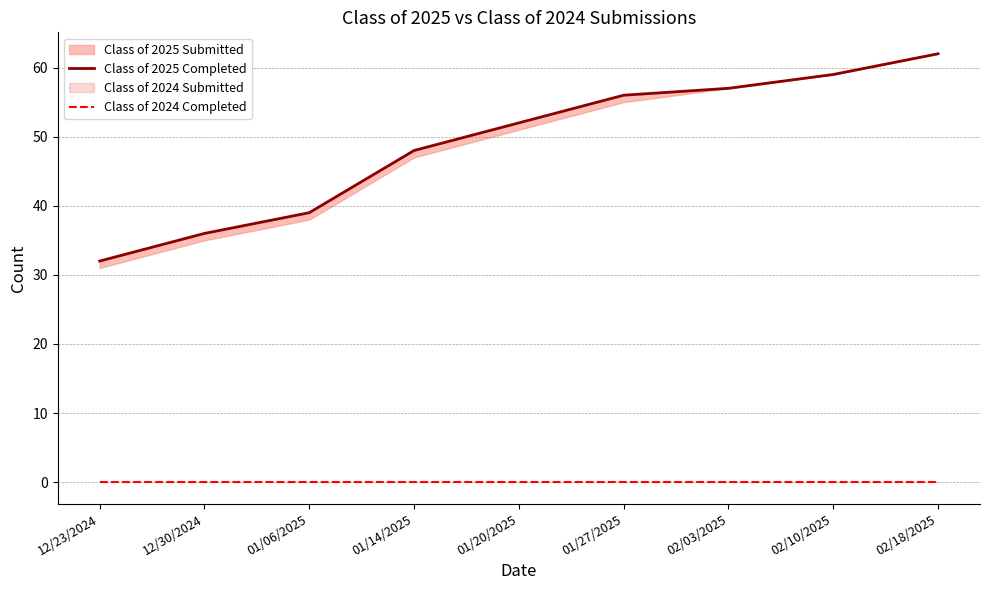

What is the label of the 7th point from the right?

01/06/2025